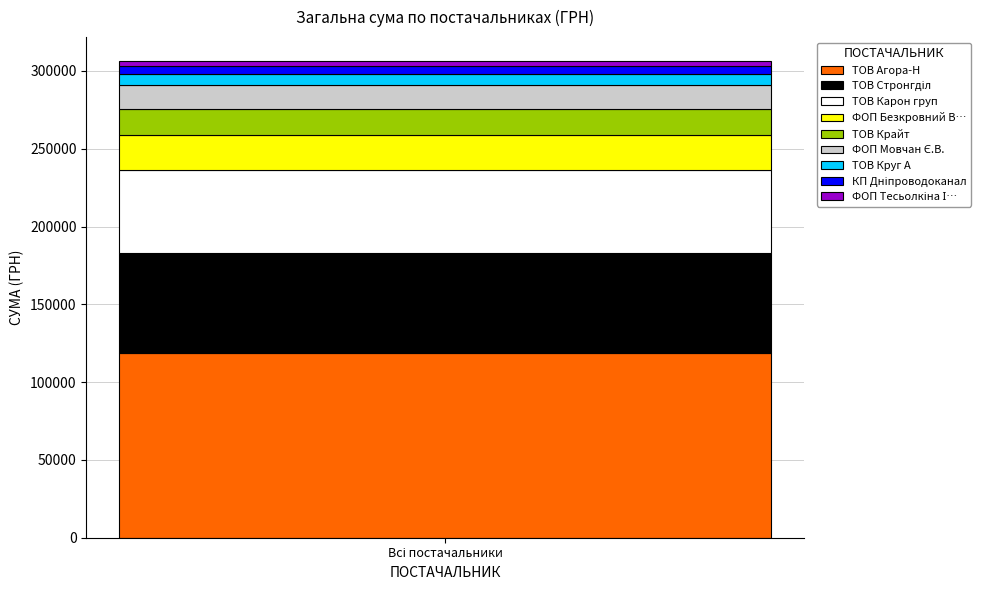

What is the highest value of the ТОВ Агора-Н series?

118892.5